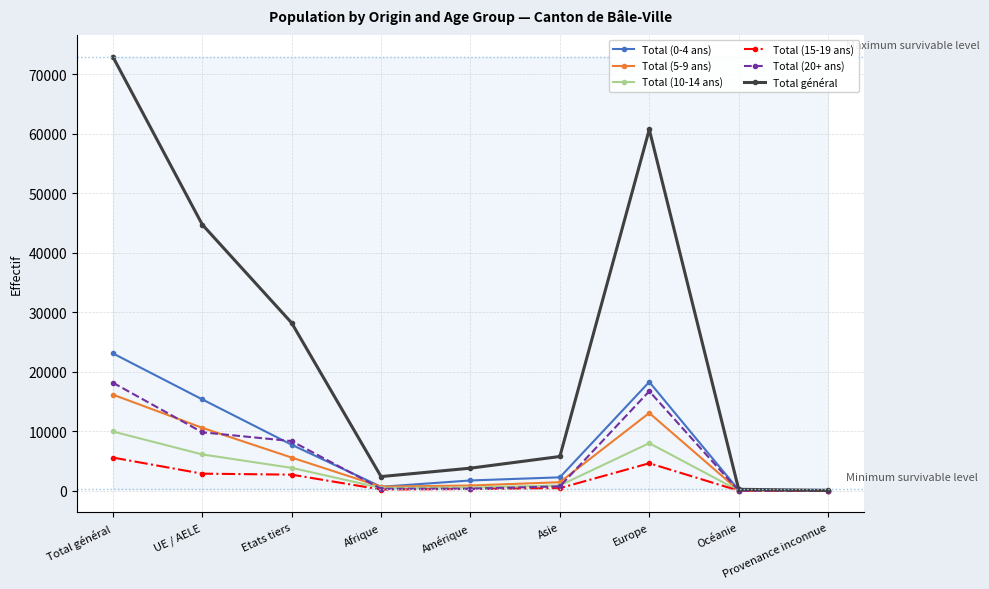

At how many categories does at least one series exceed 59296?

2